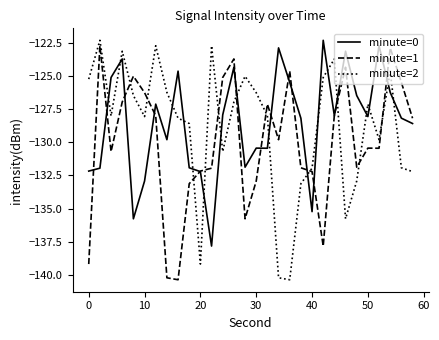

What is the greatest value displayed?

-122.3